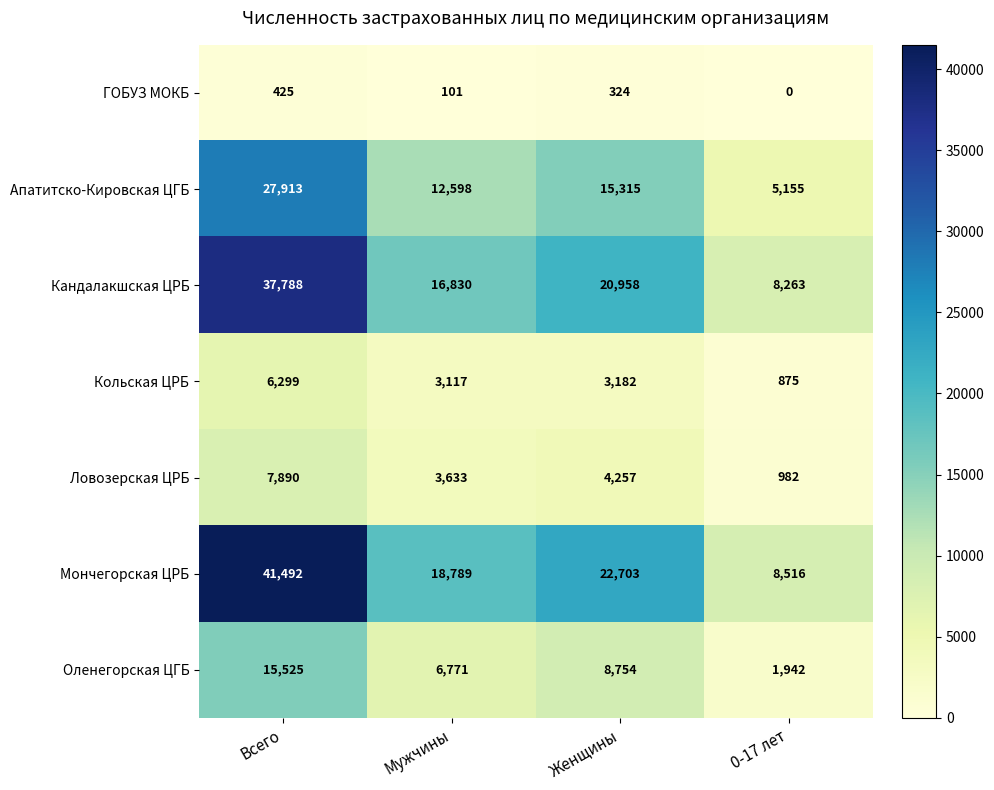

Which category has the highest value across all series?

Всего